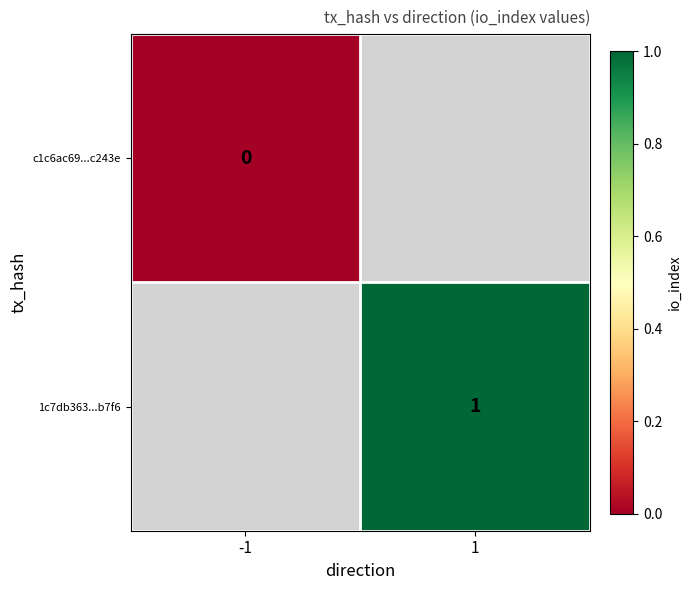

Is the value of 1c7db363...b7f6 at 1 greater than the value of c1c6ac69...c243e at -1?

Yes